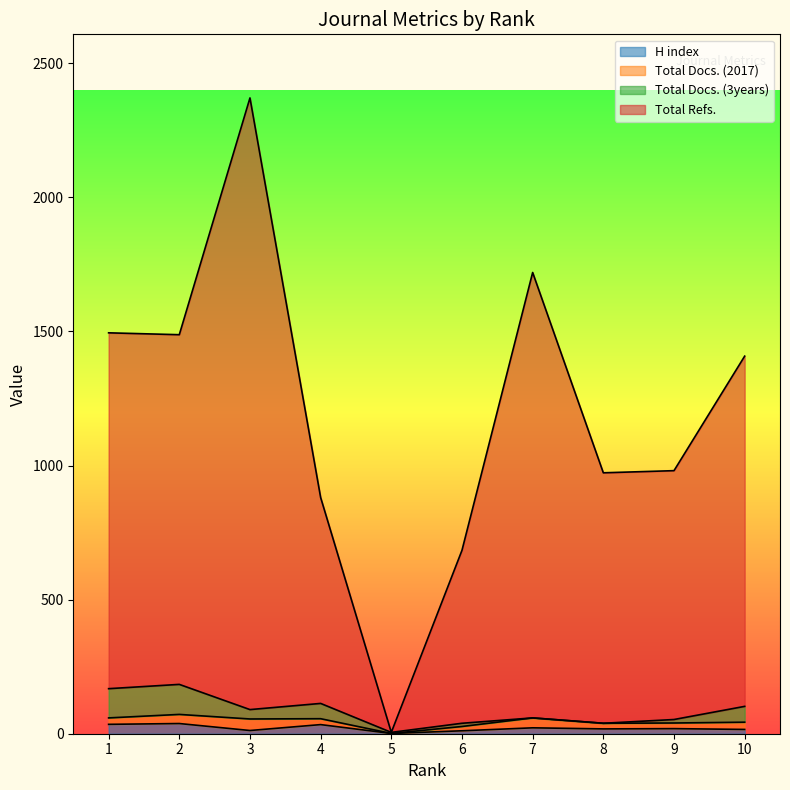

True or false: H index has a value of 35 at 1.

True